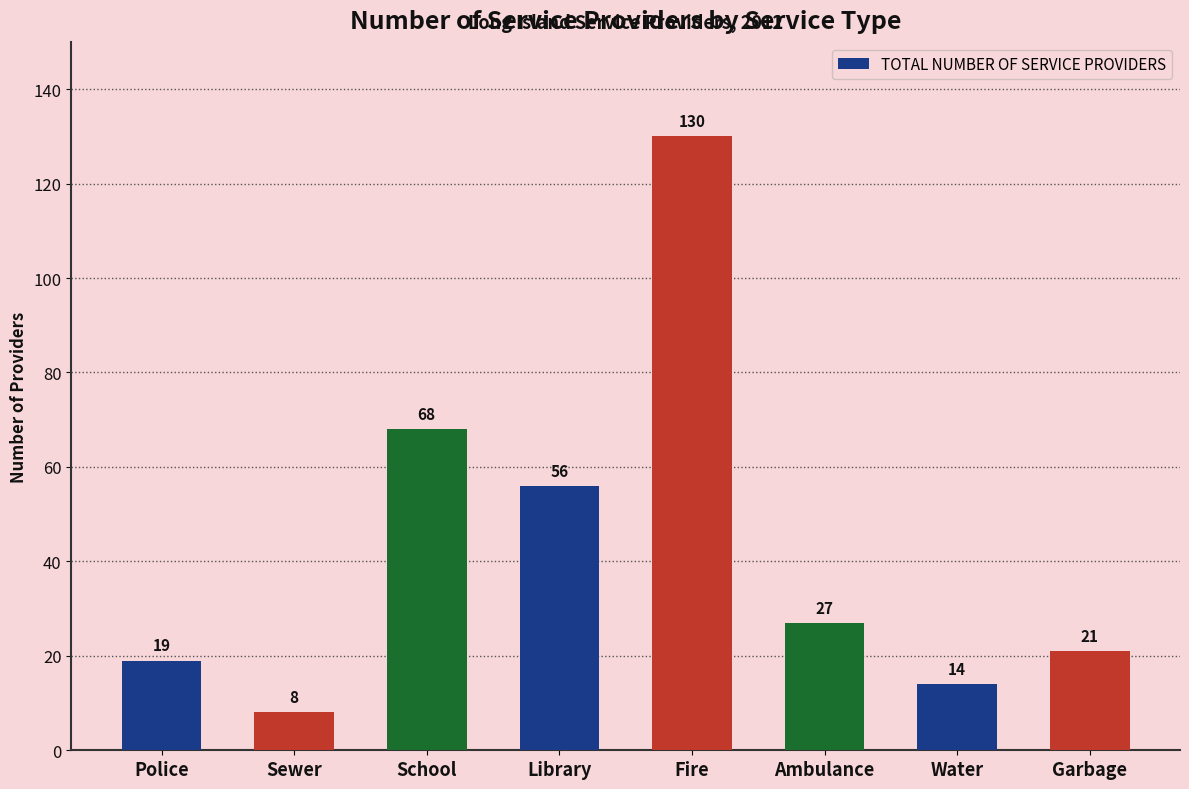

List the labels in order of value, largest first.

Fire, School, Library, Ambulance, Garbage, Police, Water, Sewer